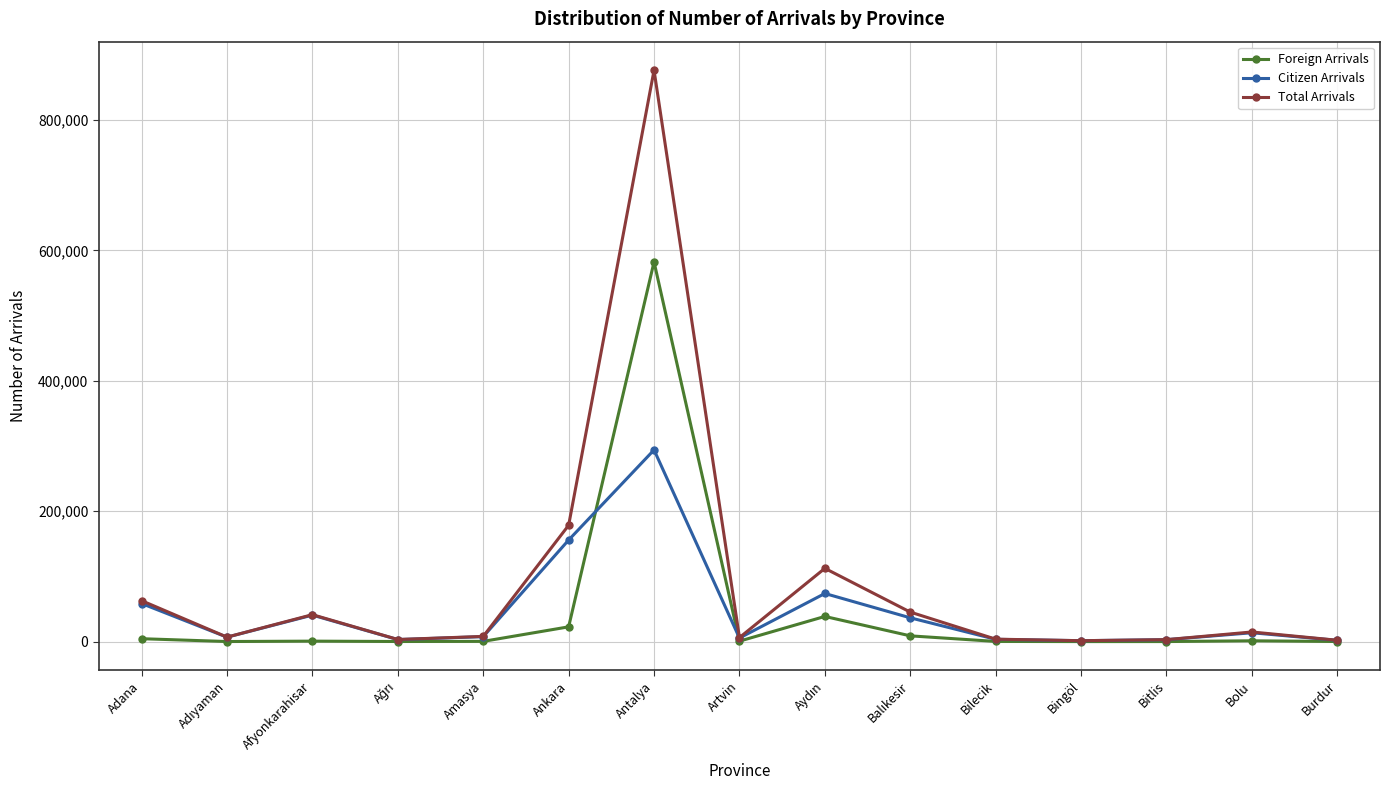

At which category does Total Arrivals reach its first local peak?

Afyonkarahisar